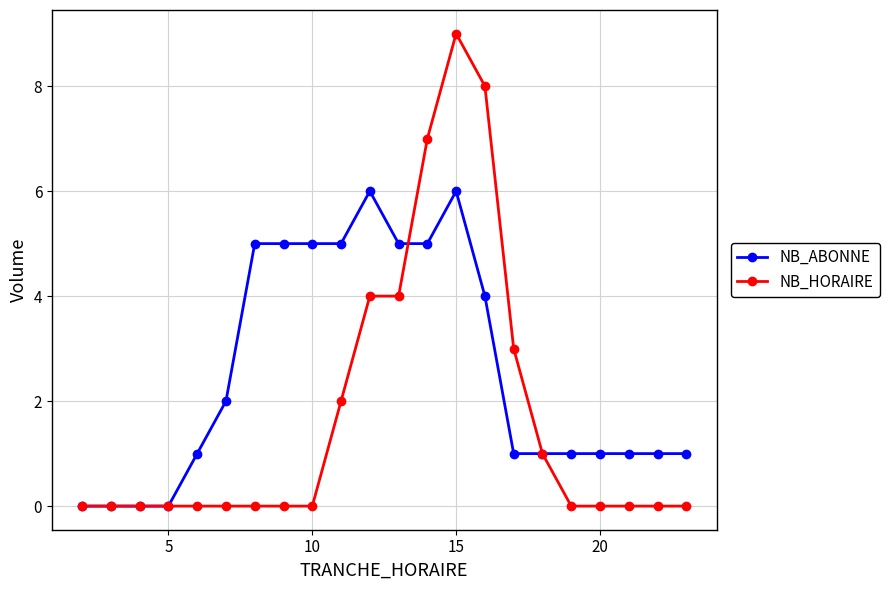

Which series has the largest total across all categories?

NB_ABONNE